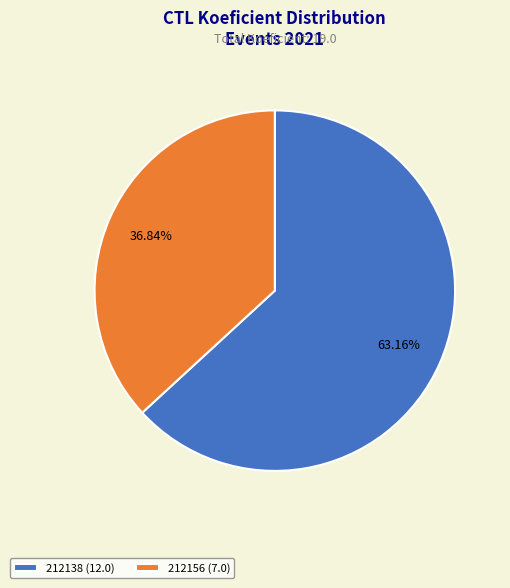

The 212138 slice represents 63% of the pie. True or false?

True